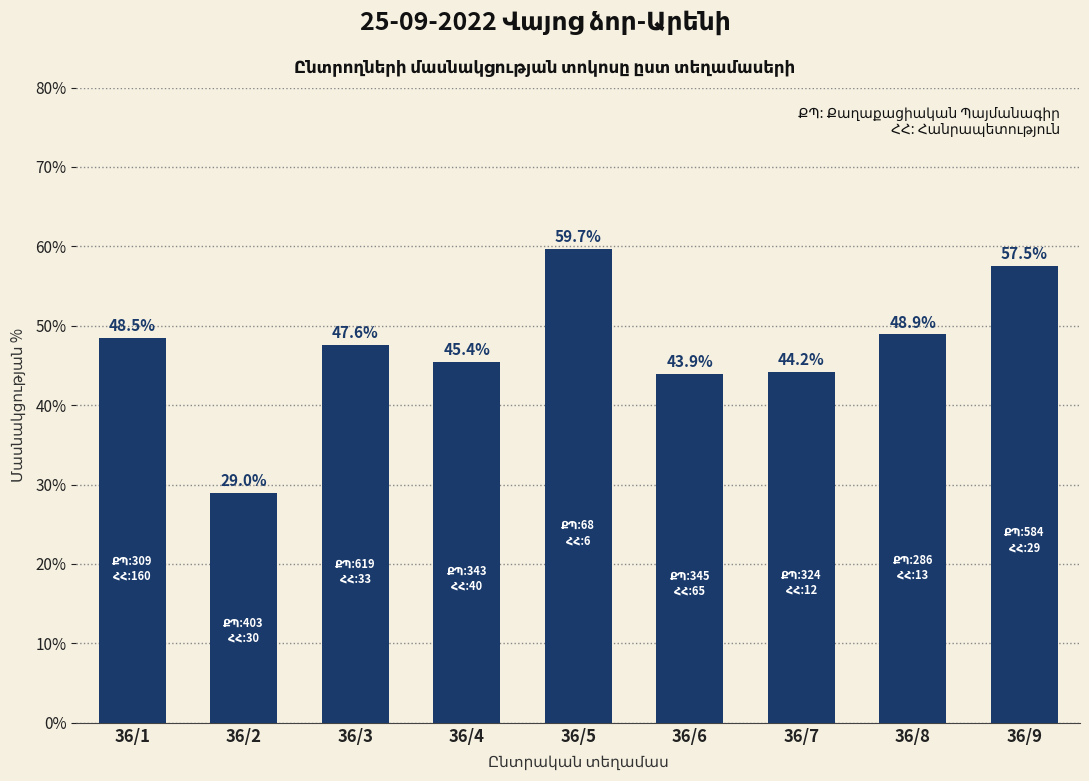

Reading left to right, transcribe all the data shown in this chart.

48.5	29.0	47.6	45.4	59.7	43.9	44.2	48.9	57.5